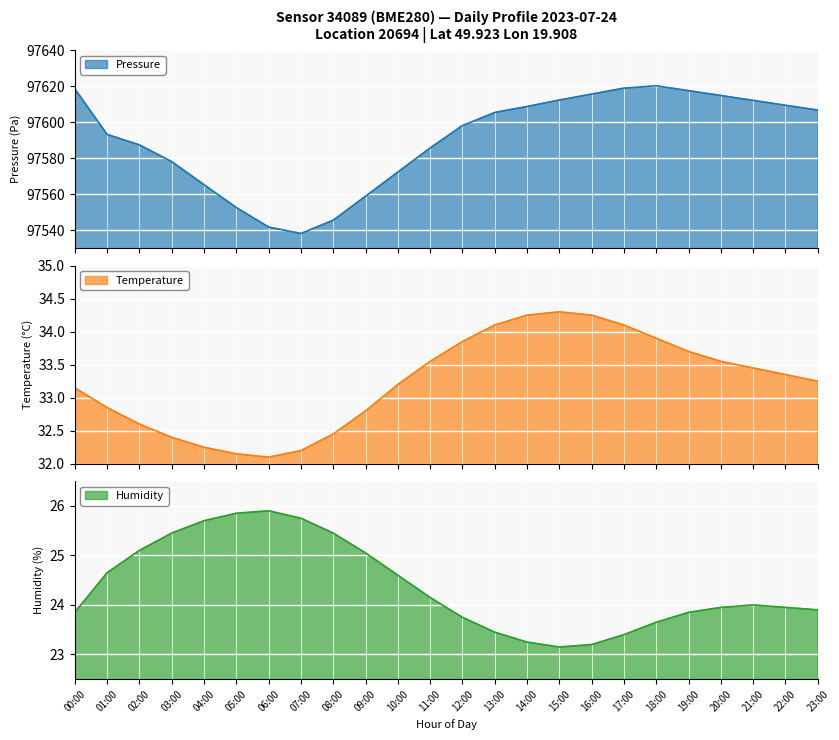

How many lines are shown in the chart?

3